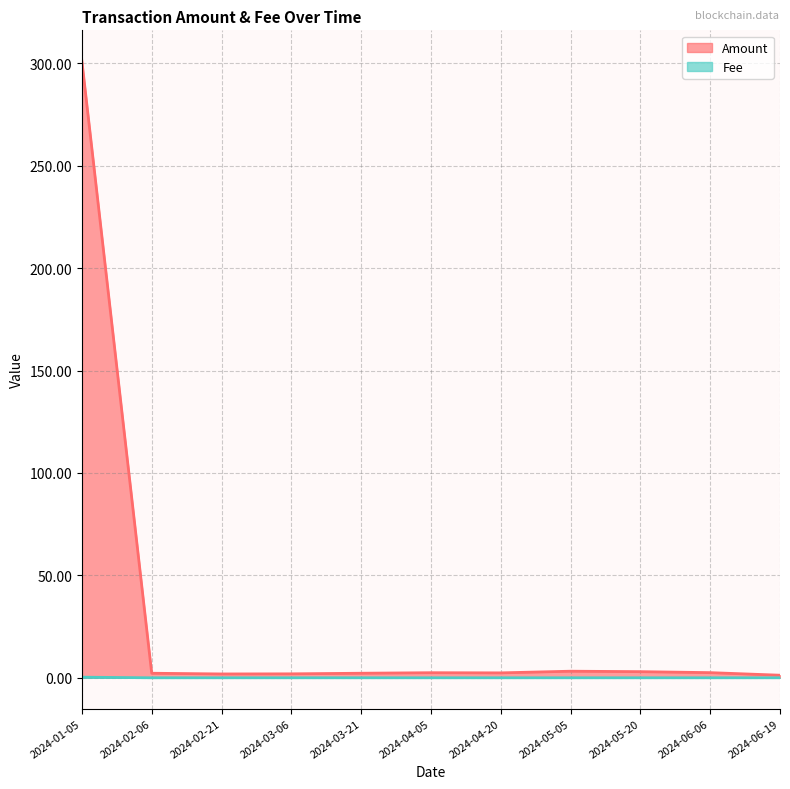

True or false: Fee and Amount cross at least once.

False